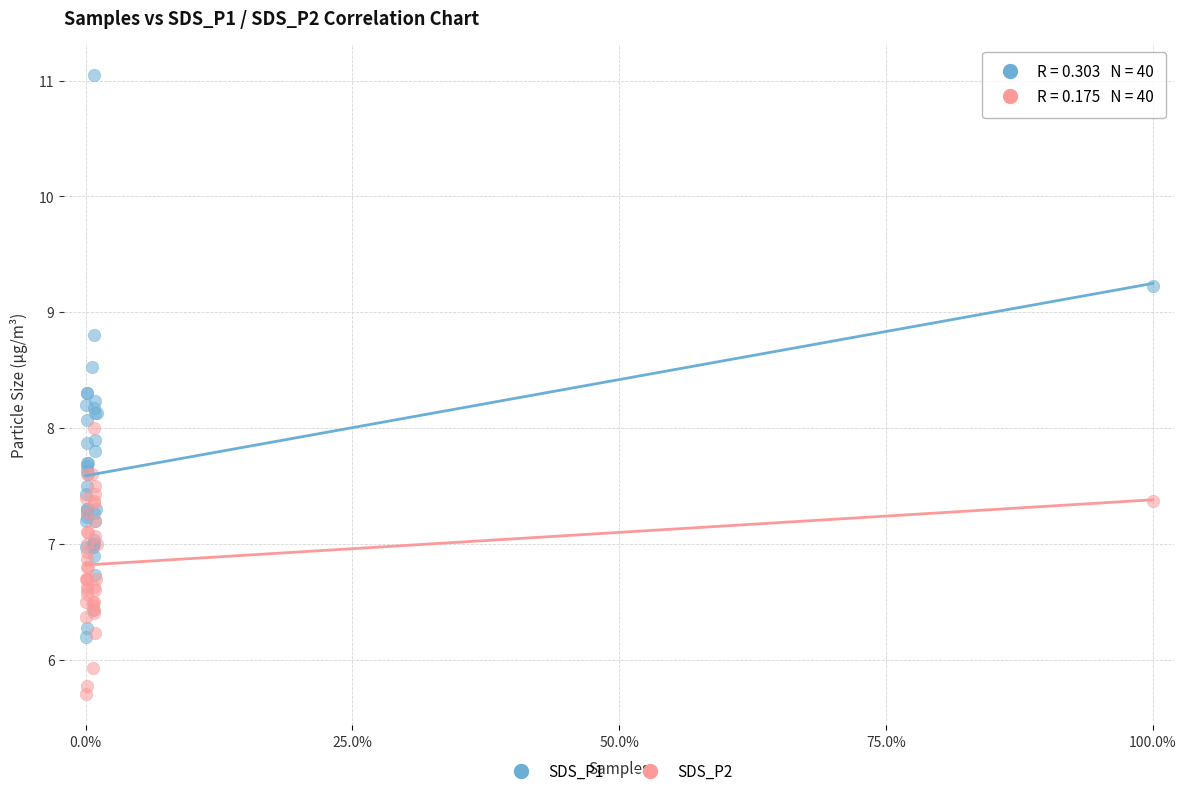

In the SDS_P2 series, what Y value is closest to 6?

5.9